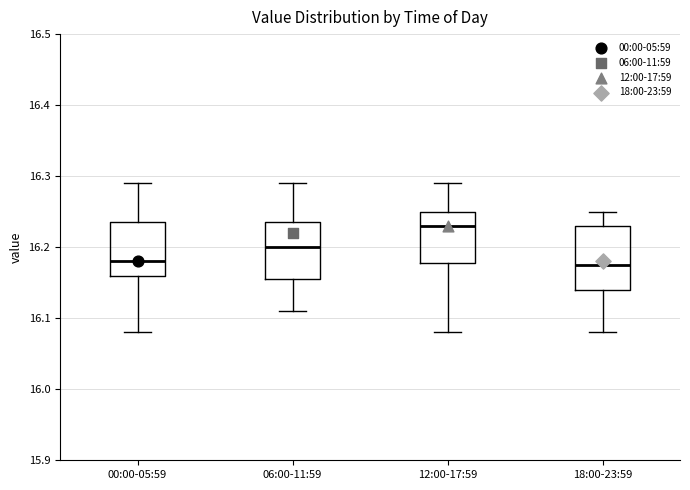

Reading left to right, read every box against the y-axis: the position of its median line, the range the box covers, and the ends of its whiskers. The values are not printed on the chart, so give them approximately, as read against the axis.

00:00-05:59: median 16.18, box 16.16 to 16.24, whiskers 16.08 to 16.29
06:00-11:59: median 16.20, box 16.16 to 16.24, whiskers 16.11 to 16.29
12:00-17:59: median 16.23, box 16.18 to 16.25, whiskers 16.08 to 16.29
18:00-23:59: median 16.18, box 16.14 to 16.23, whiskers 16.08 to 16.25